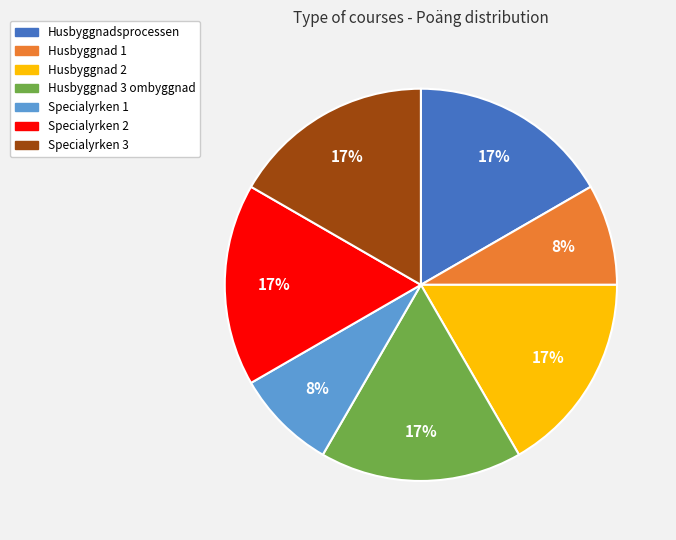

What percentage is the Husbyggnad 1 slice, to the nearest percent?

8%